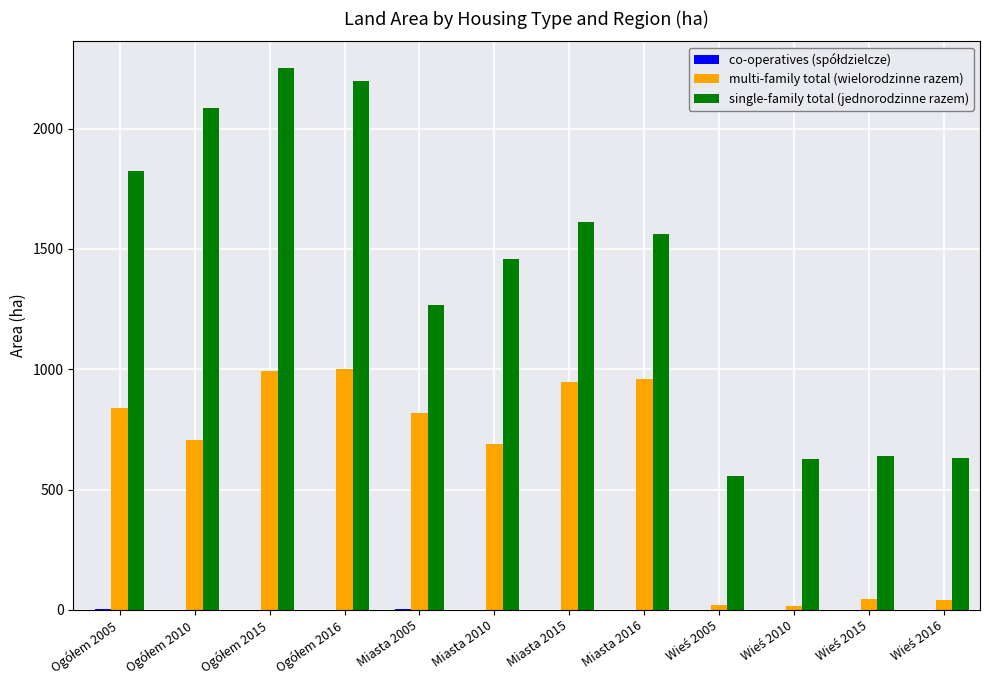

What is the sum of all multi-family total (wielorodzinne razem) values?

7070.2